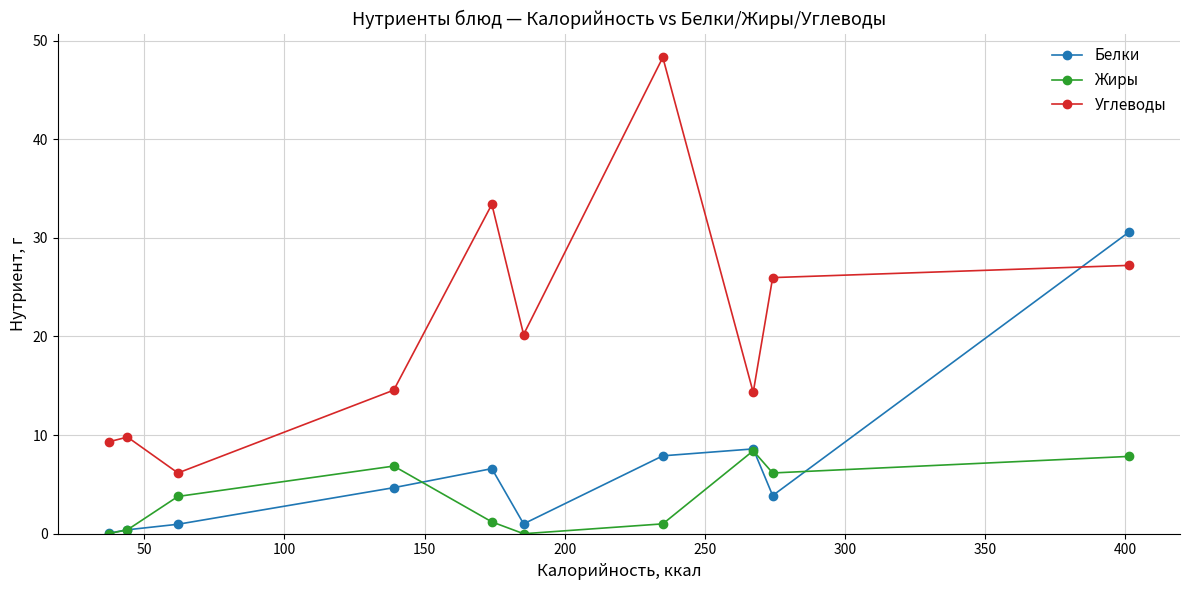

What is the highest value of the Белки series?

30.6